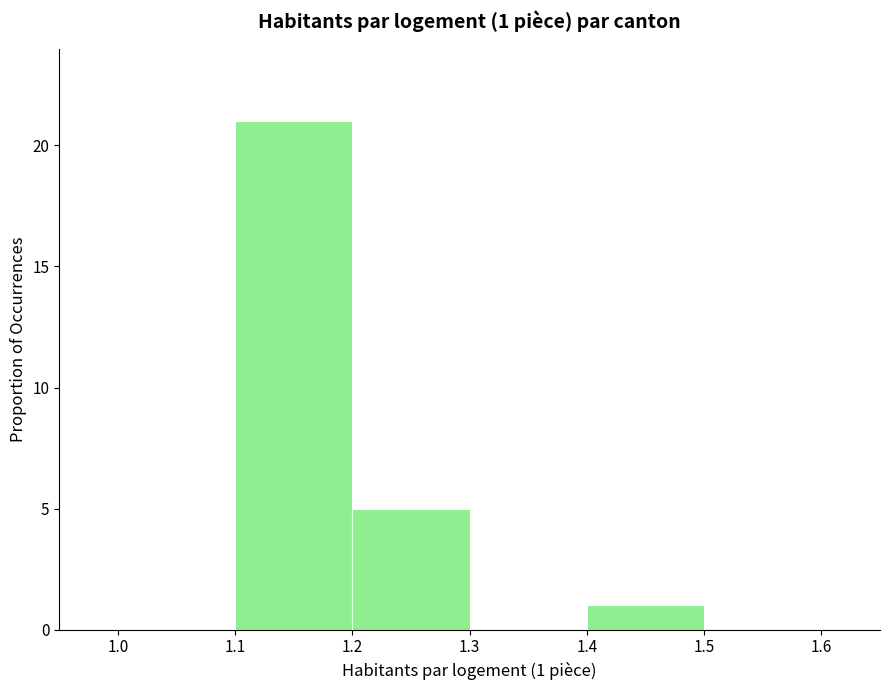

Which range on the x-axis has the tallest bar?

1.1 to 1.2